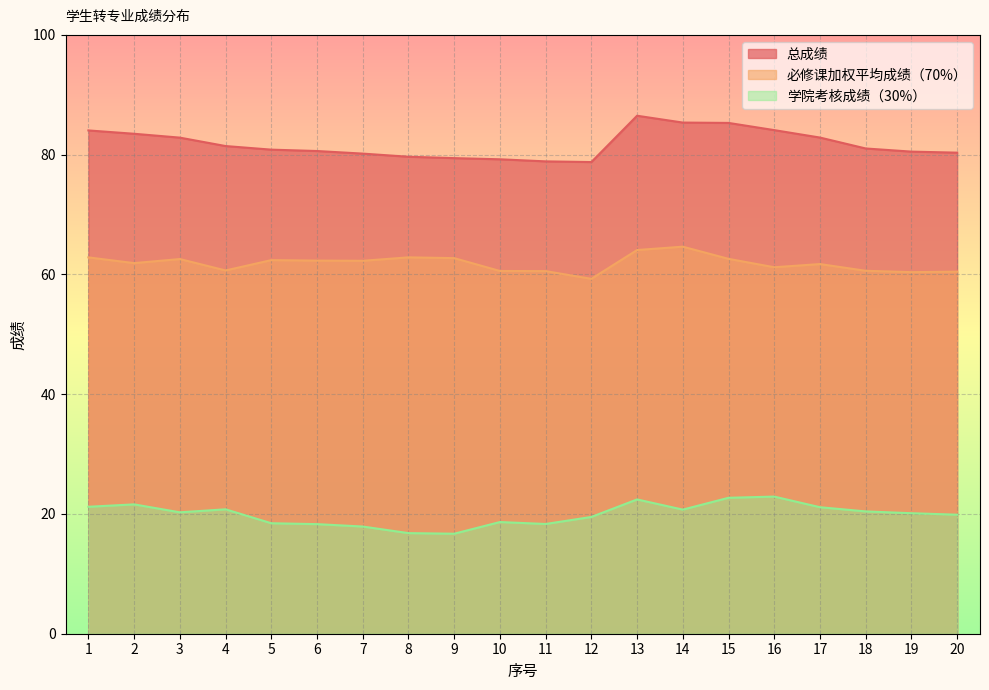

True or false: 总成绩 and 学院考核成绩（30%） intersect in this chart.

False